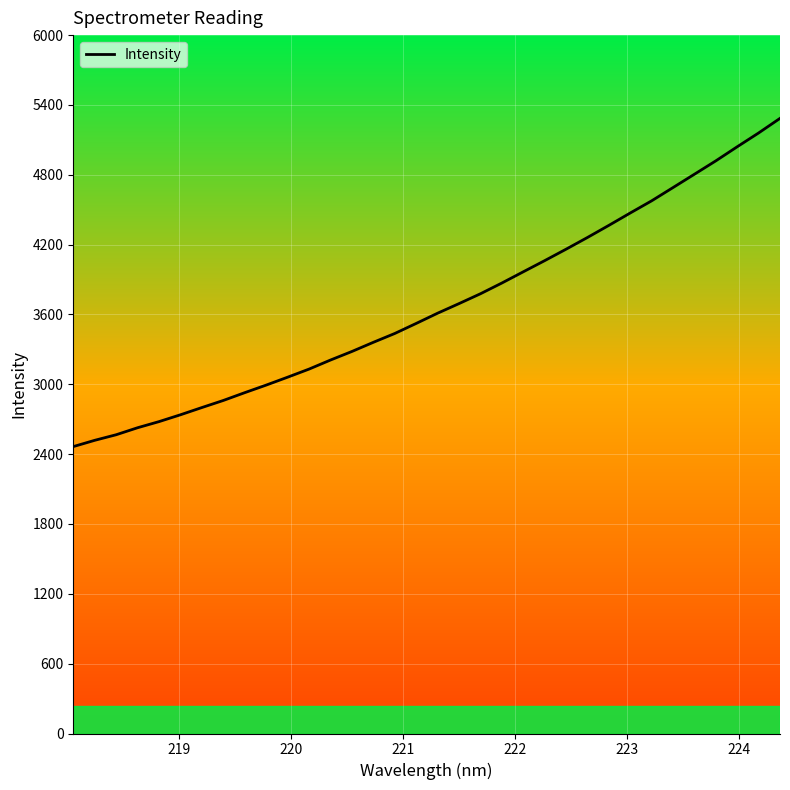

What is the difference between the maximum and minimum values?

2819.9